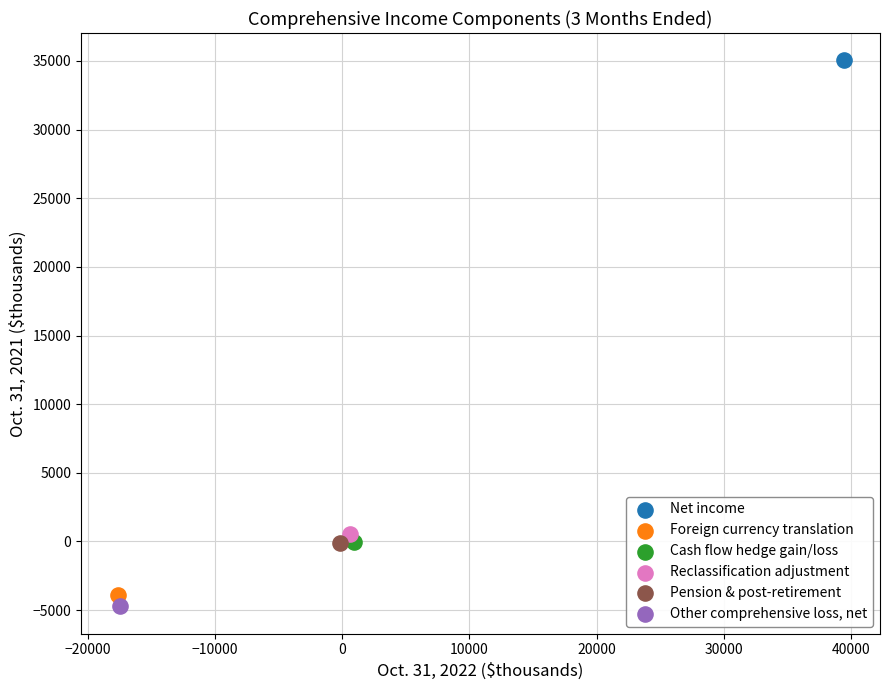

What are all the series names shown in the legend?

Net income, Foreign currency translation, Cash flow hedge gain/loss, Reclassification adjustment, Pension & post-retirement, Other comprehensive loss, net